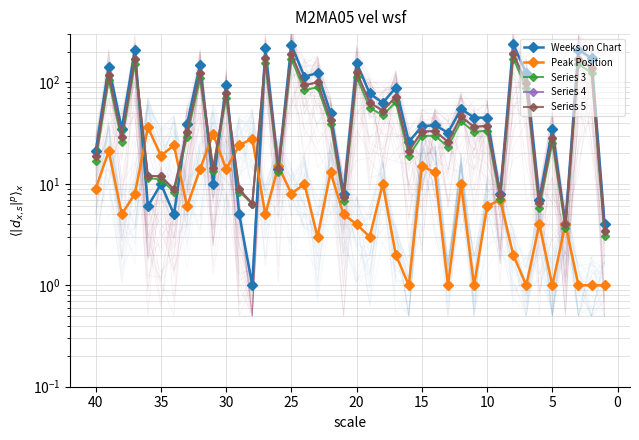

How many categories are shown in the chart?

40